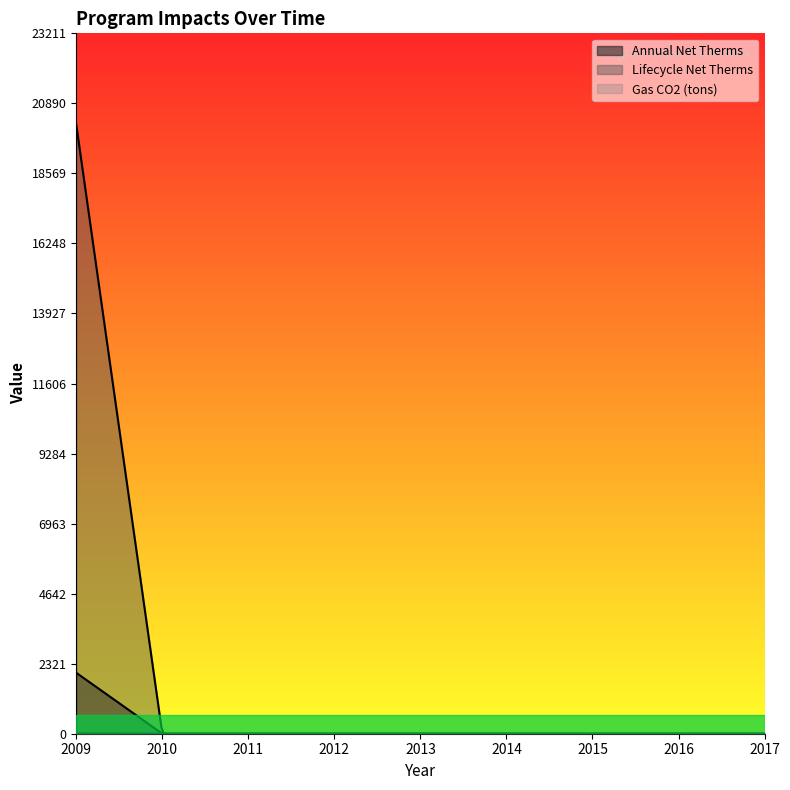

Rank the series at 2015 from highest to lowest value.

Annual Net Therms, Lifecycle Net Therms, Gas CO2 (tons)